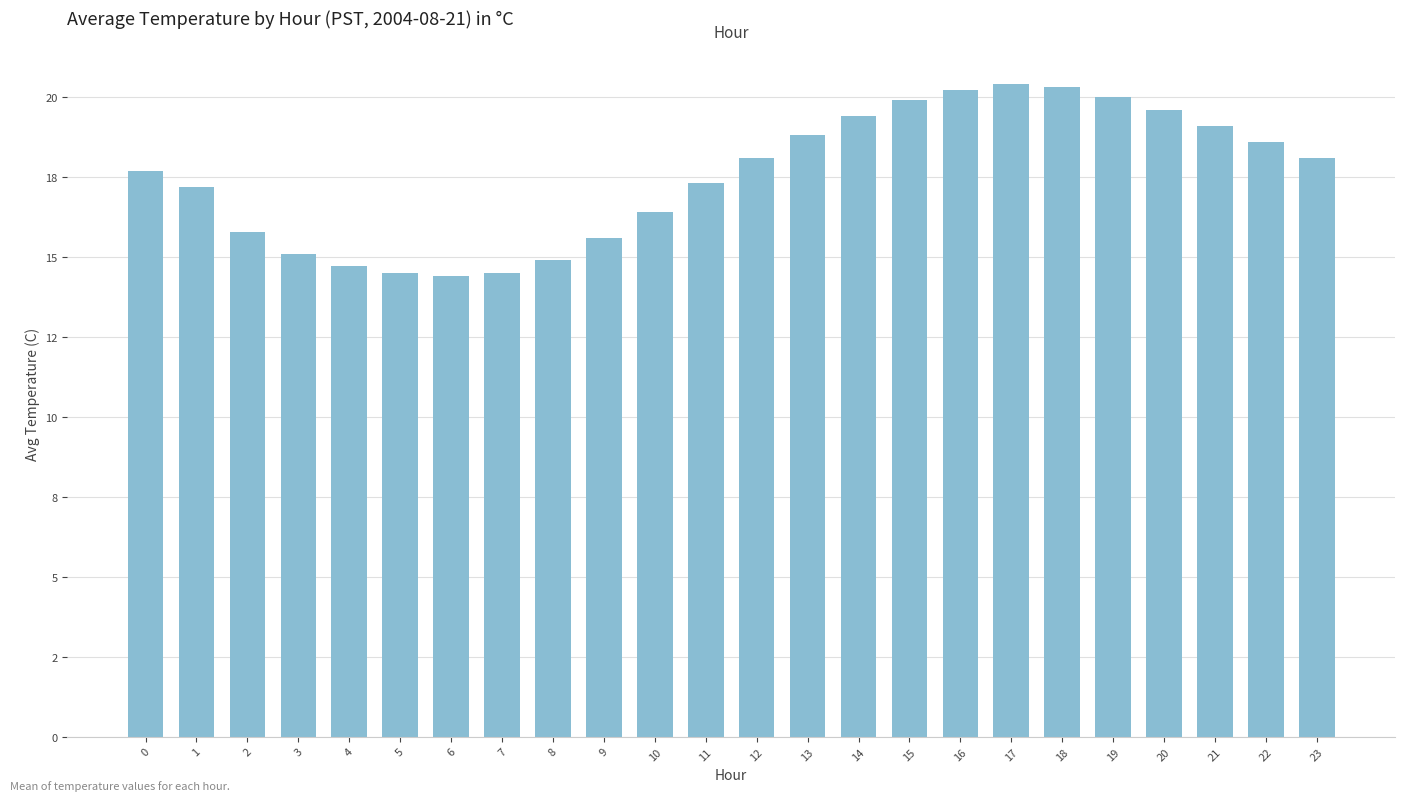

What is the maximum value shown in the chart?

20.4